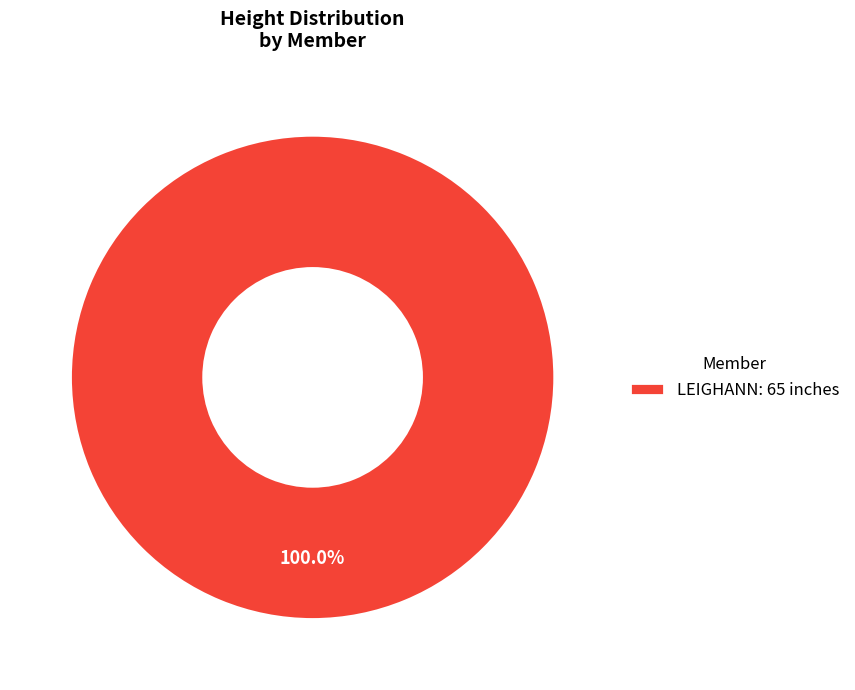

What is the majority slice?

LEIGHANN: 65 inches